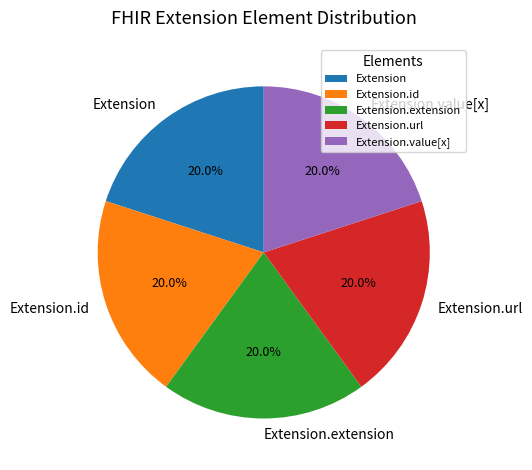

Does any single category account for the majority?

No